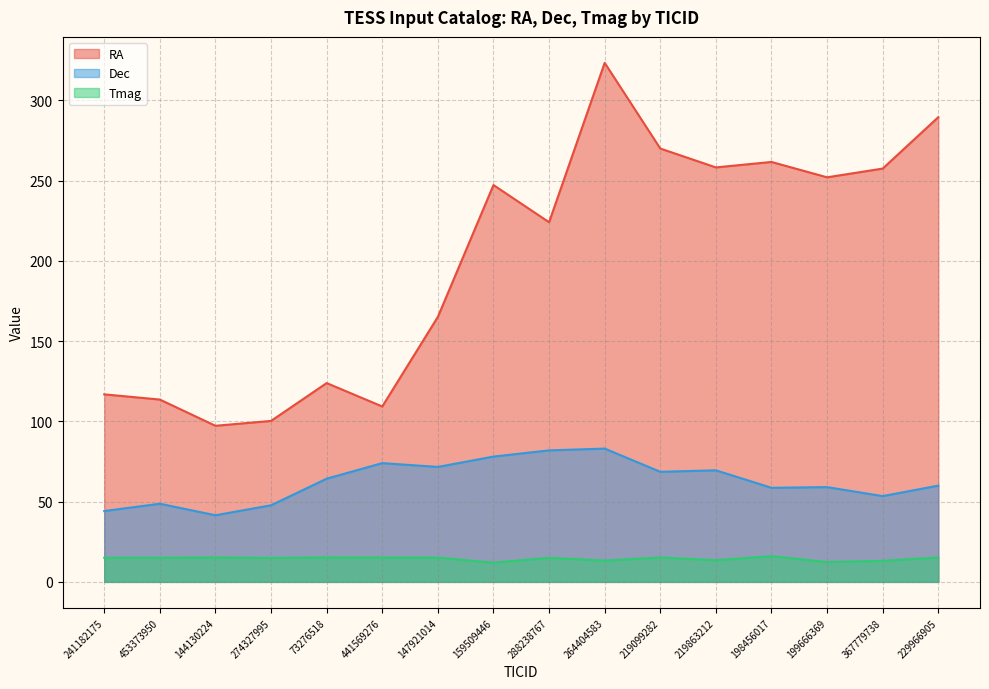

What is the label of the 9th point from the left?

288238767